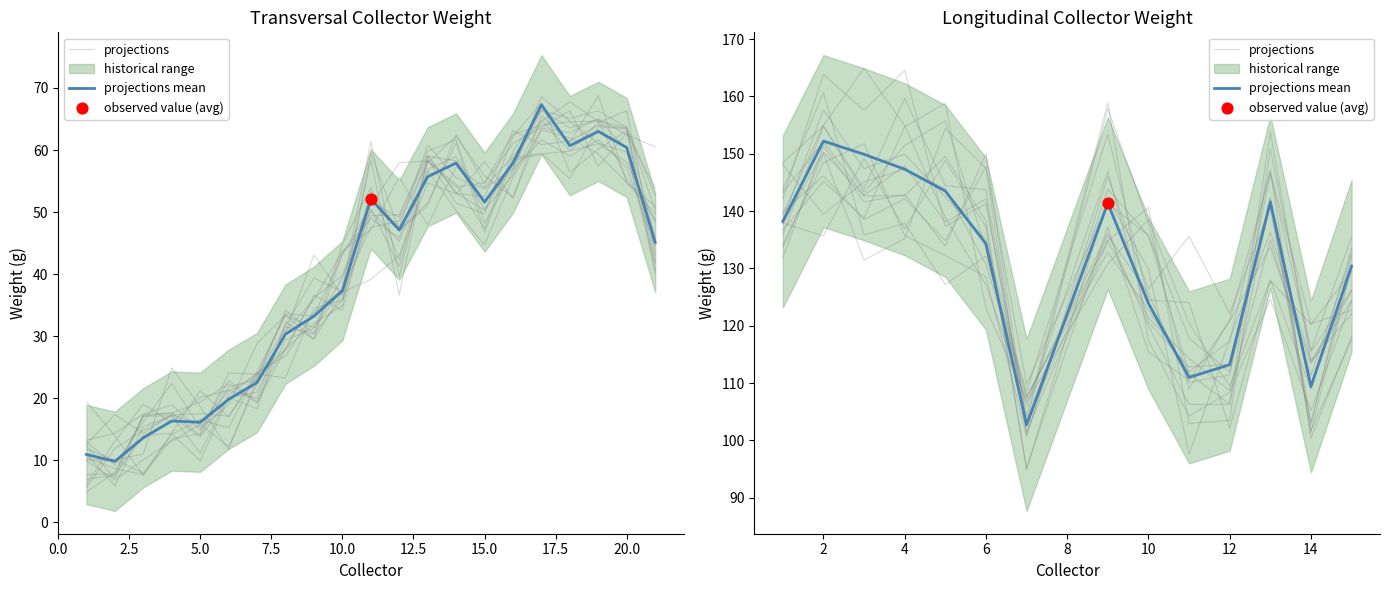

At how many categories does at least one series exceed 109?

13